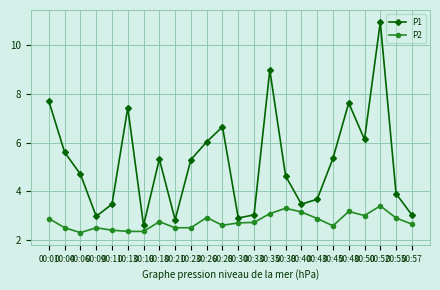

Where does the P1 series first go above 5?

00:01